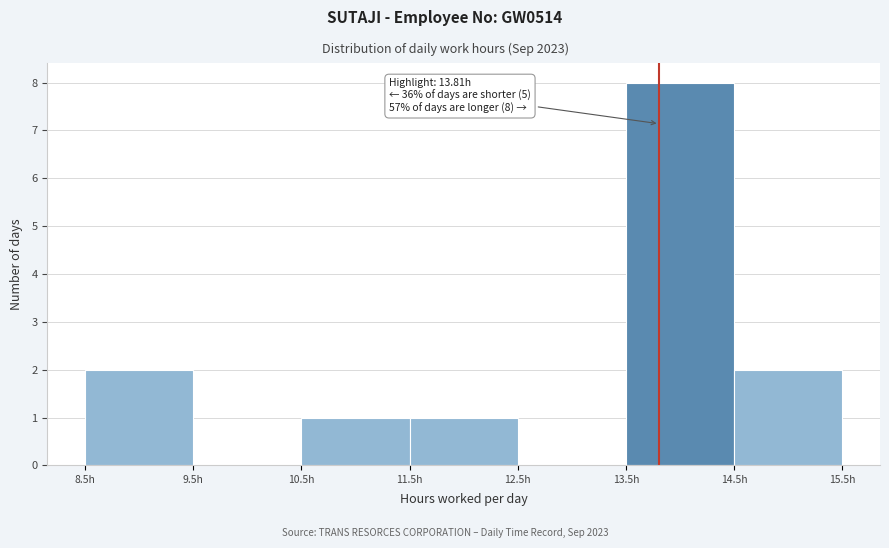

Which range on the x-axis has the tallest bar?

13.5 to 14.5